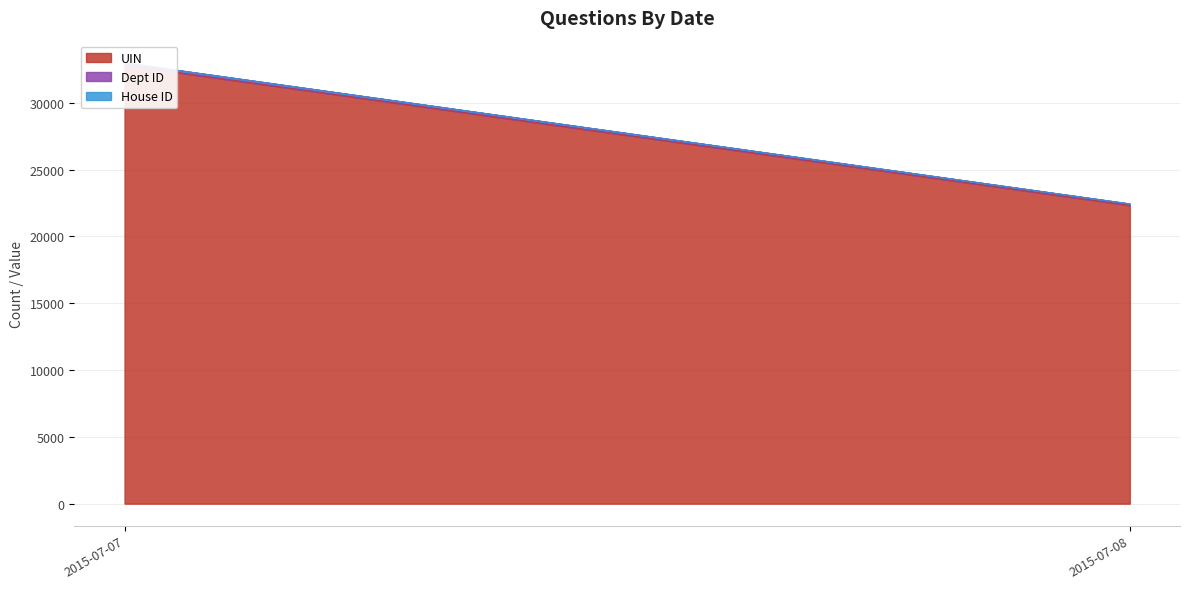

What is the minimum value for House ID?

1